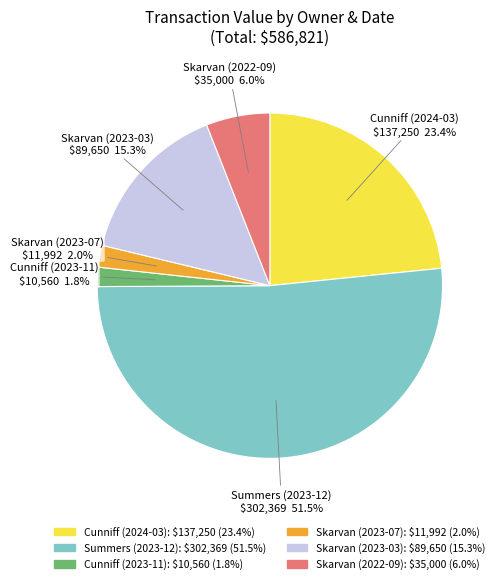

Which category has the biggest portion of the pie?

Summers (2023-12)